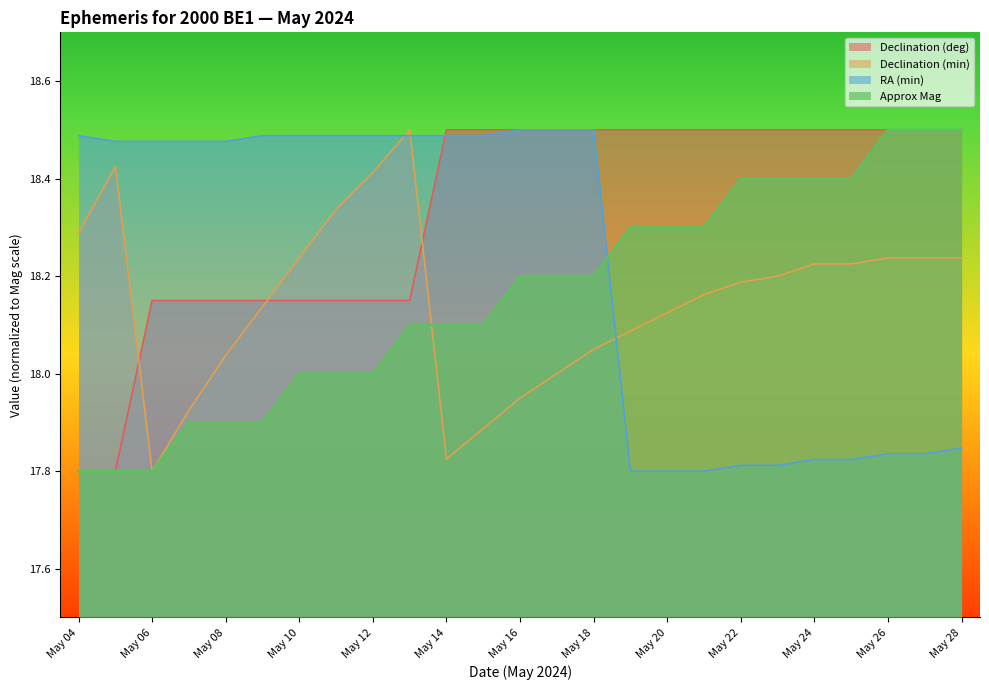

How many lines are shown in the chart?

4